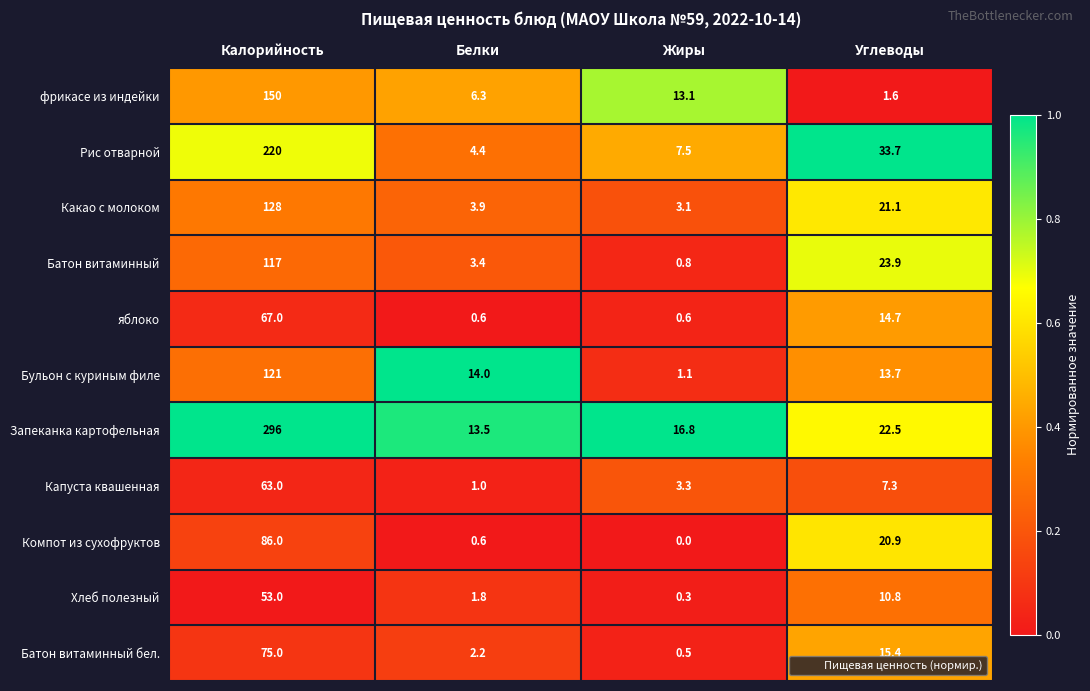

Is it true that фрикасе из индейки equals 150.0 at Калорийность?

True